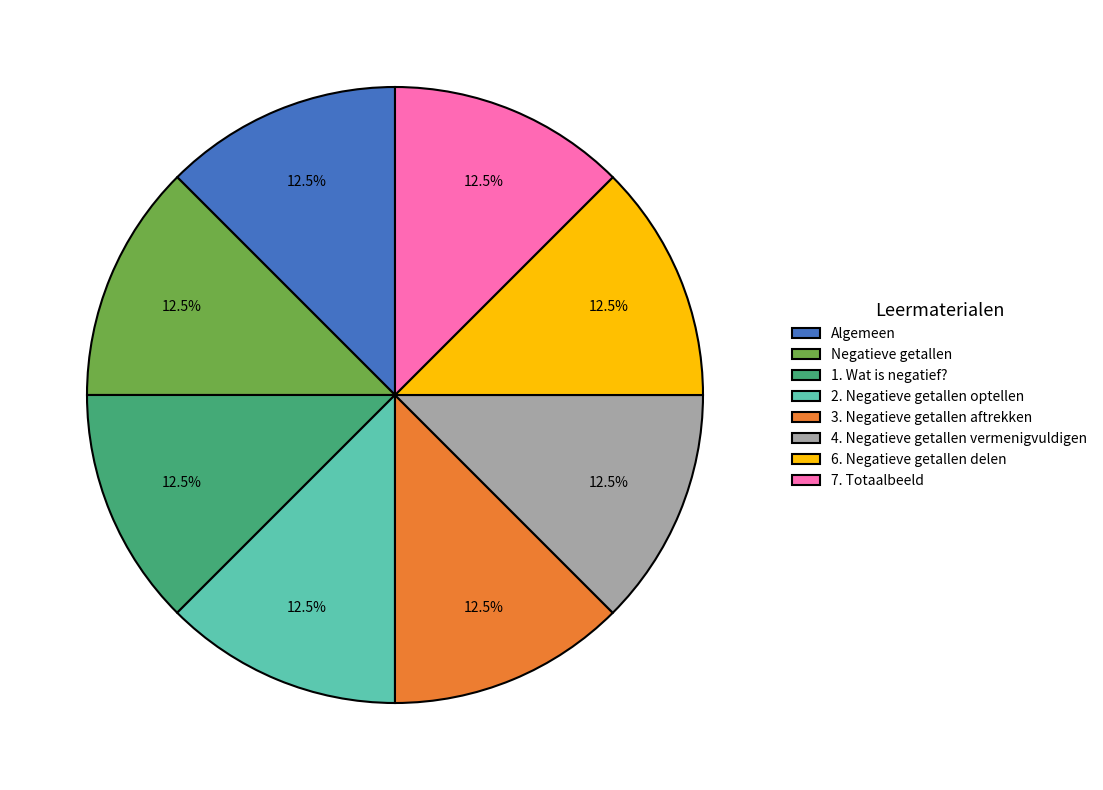

Count the number of slices in the pie.

8